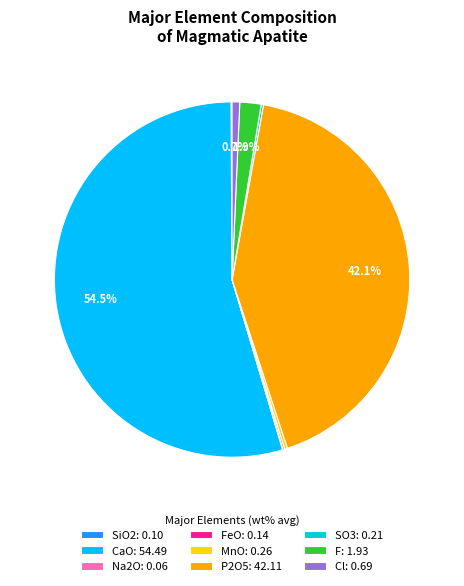

How much of the chart is everything except CaO: 54.49?

45.4%